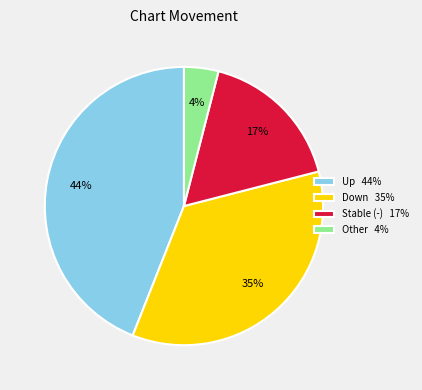

To the nearest percent, what is the difference between the largest and smallest slice percentages?

40%